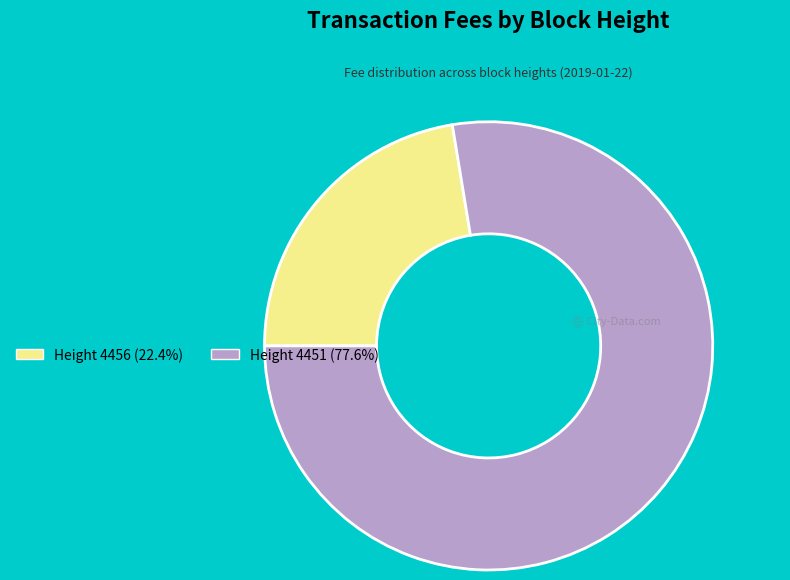

Do Height 4456 (22.4%) and Height 4451 (77.6%) together represent more than half of the pie?

Yes